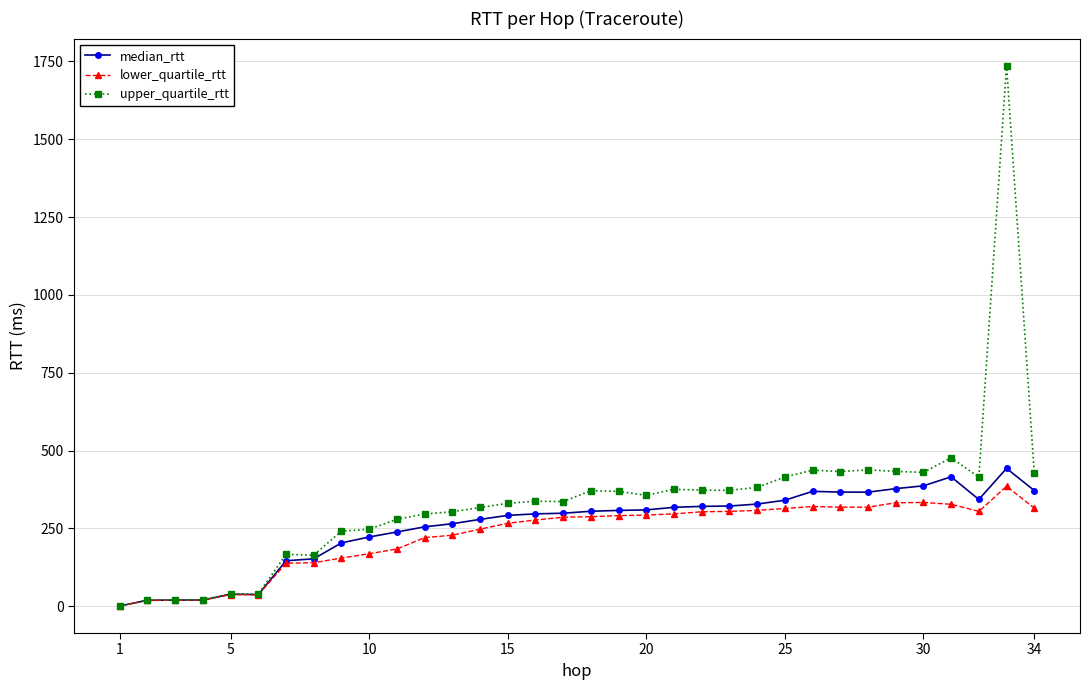

What is the value of the upper_quartile_rtt point at the 7th from the left?

166.4